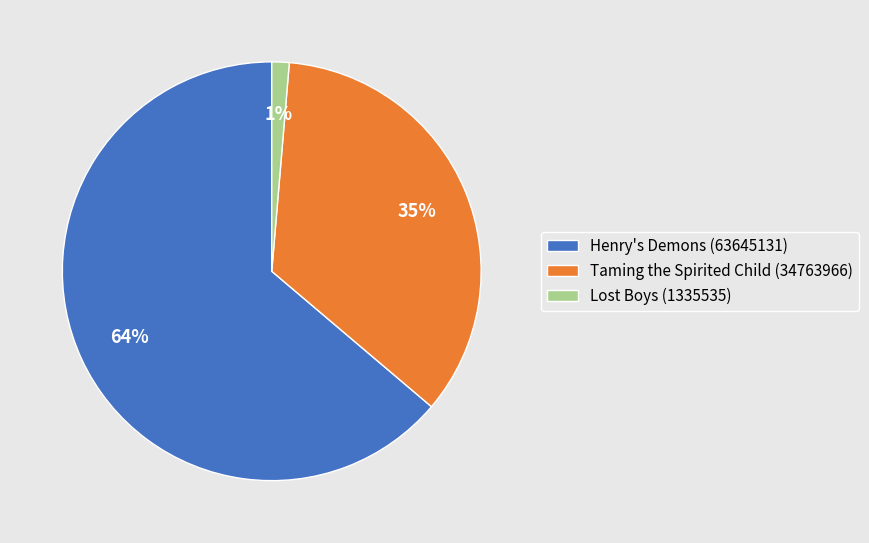

Which has a higher value, Taming the Spirited Child (34763966) or Henry's Demons (63645131)?

Henry's Demons (63645131)